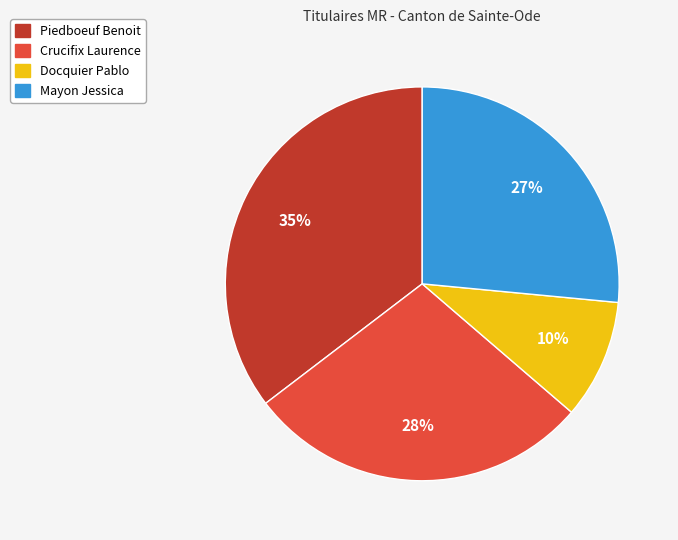

To the nearest percent, what is the difference between the Crucifix Laurence and Piedboeuf Benoit slice percentages?

7%